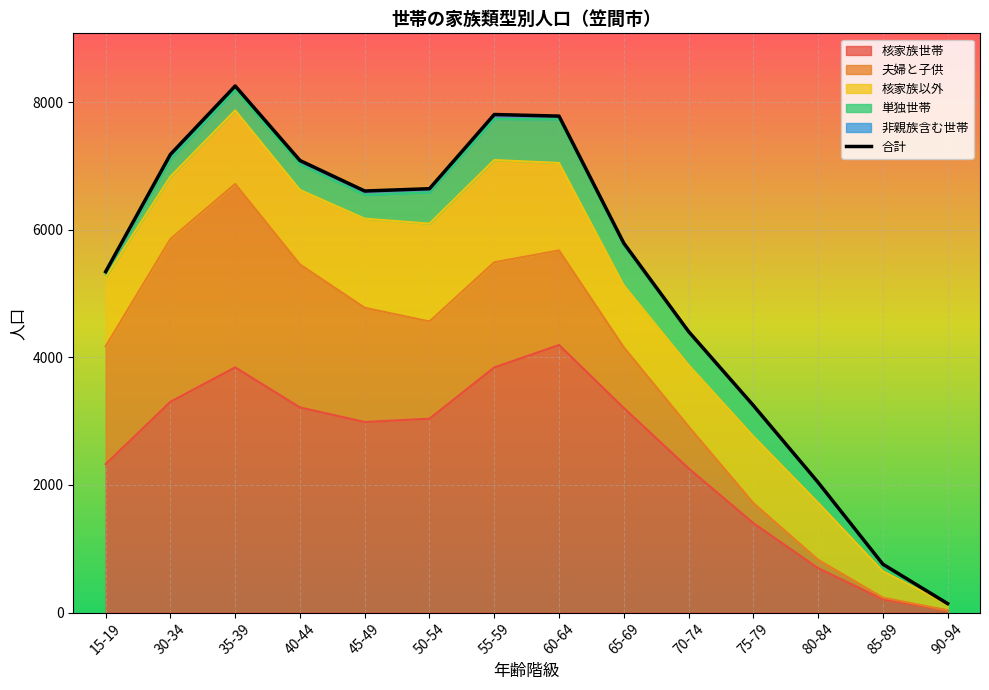

What is the minimum value for 単独世帯?

13